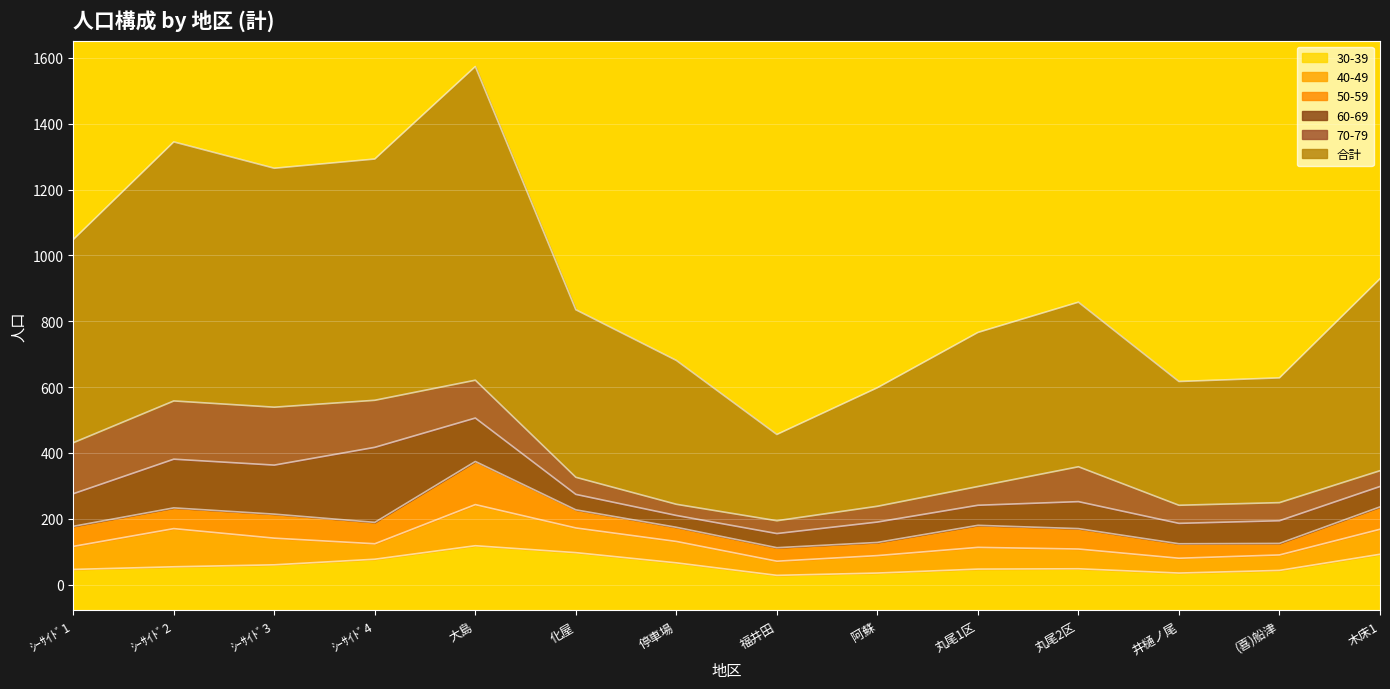

How many intersections are there between 30-39 and 60-69?

3